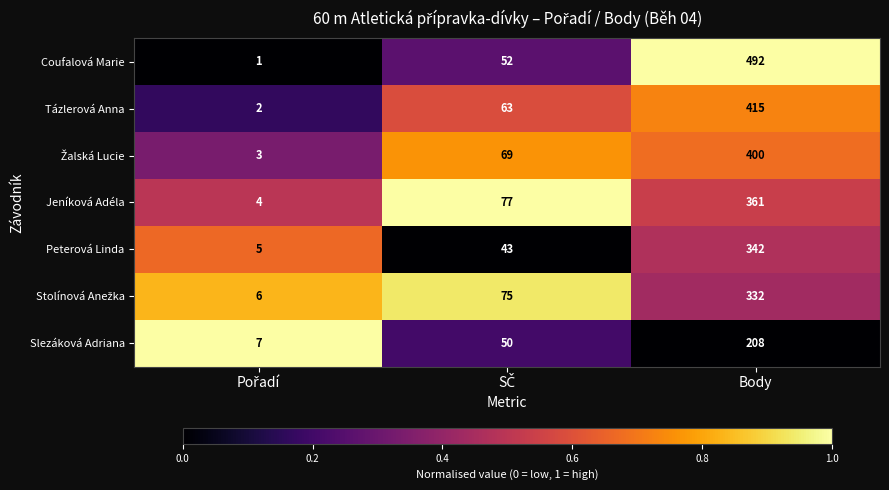

Which series has the largest total across all categories?

Coufalová Marie